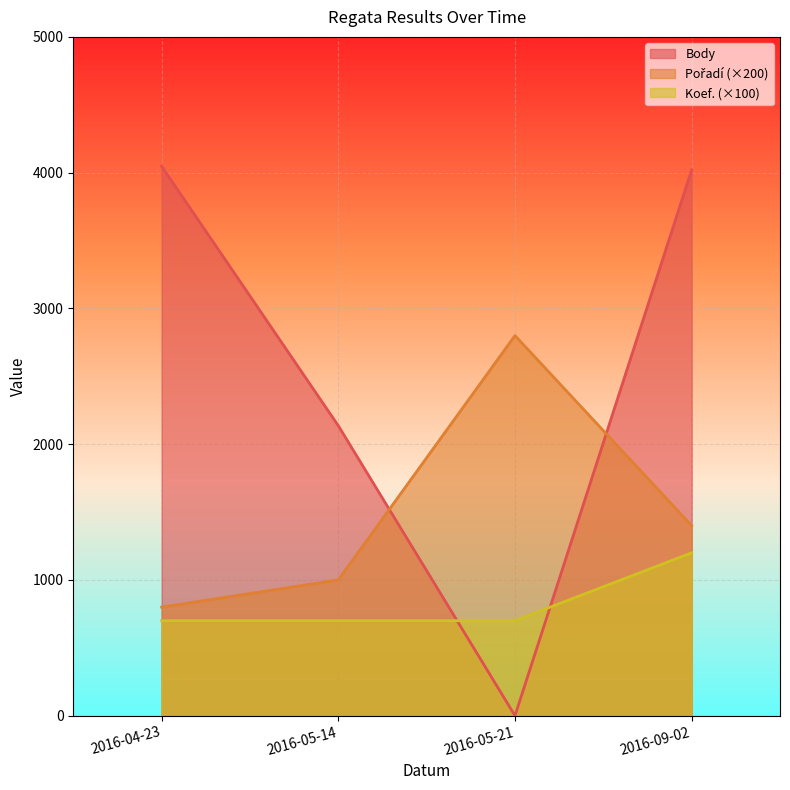

Is the value of Body at 2016-05-14 greater than the value of Pořadí at 2016-05-14?

Yes